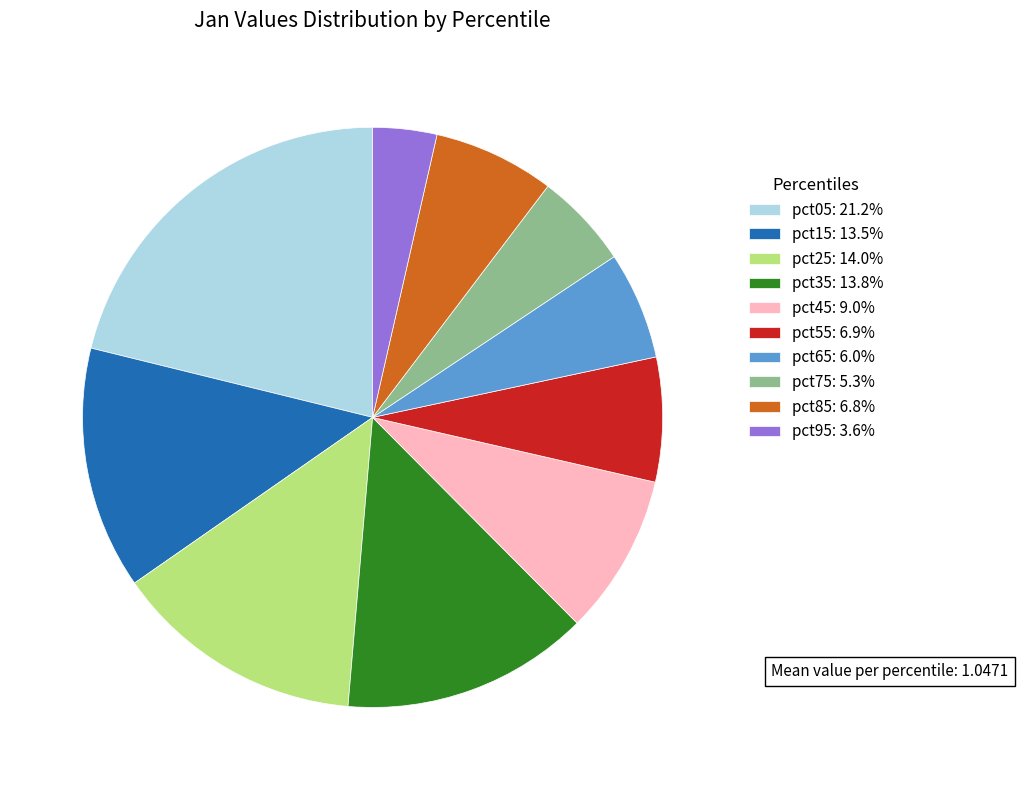

Does pct75 represent more than half of the total?

No